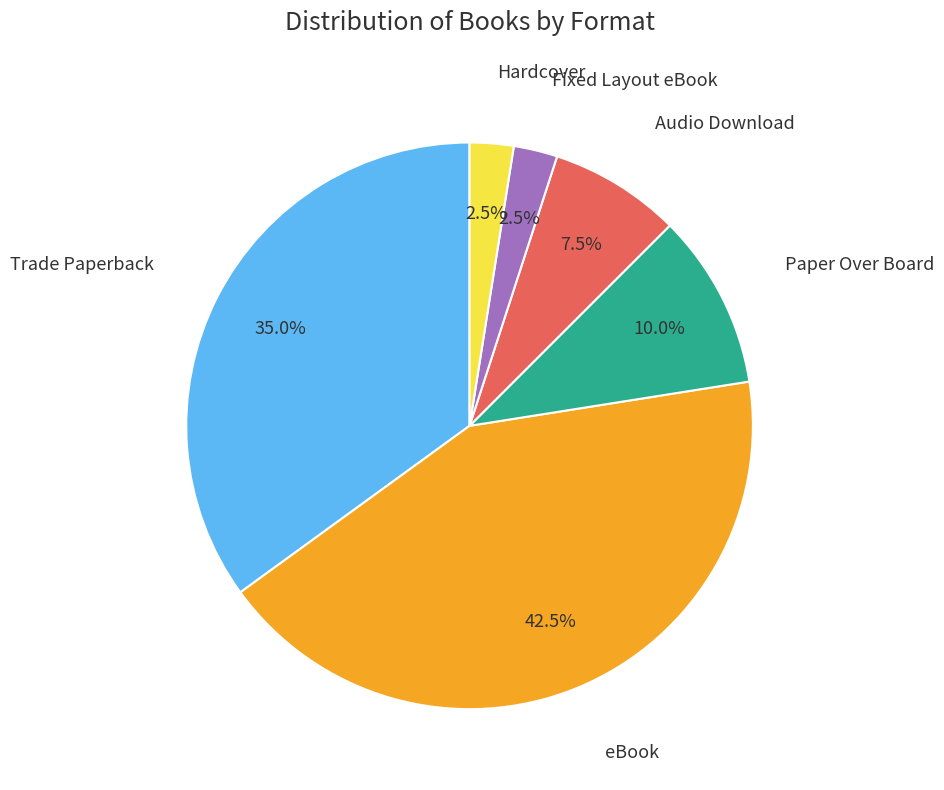

Which slice is the largest?

eBook